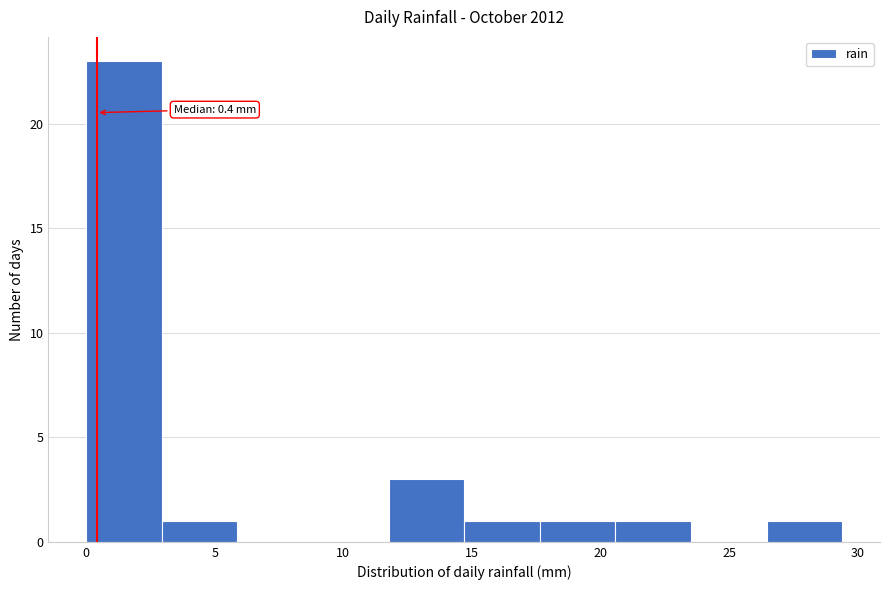

Which range on the x-axis has the tallest bar?

0.0 to 3.0